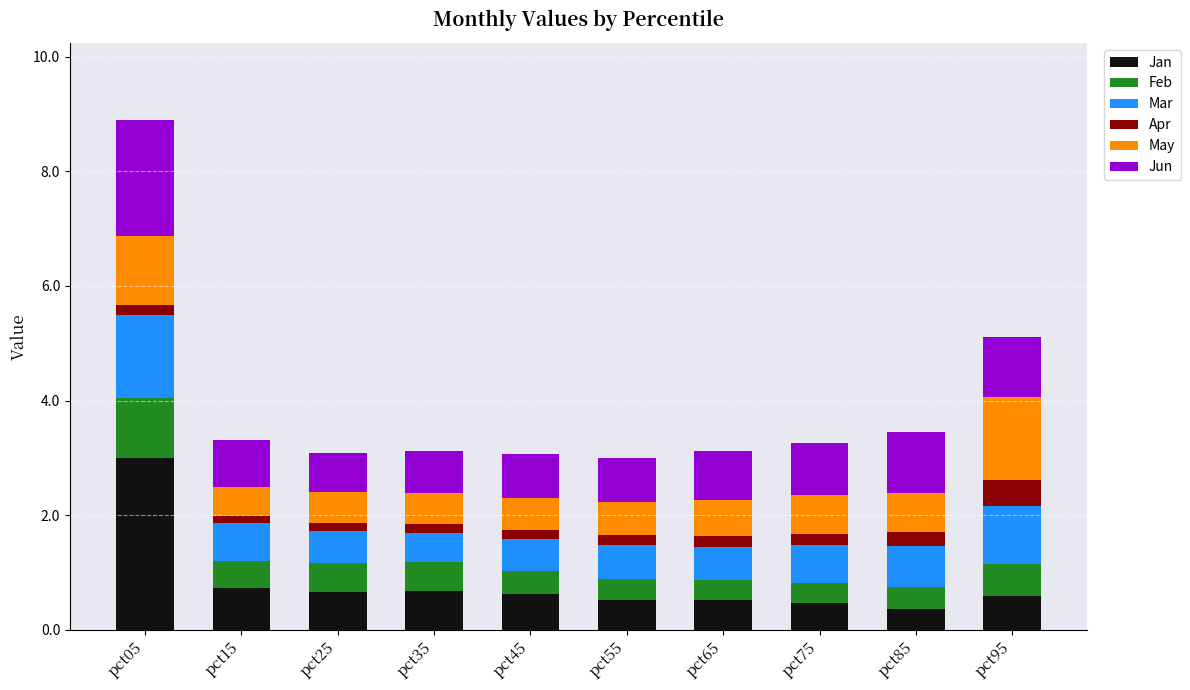

At which category is the sum across all series the highest?

pct05